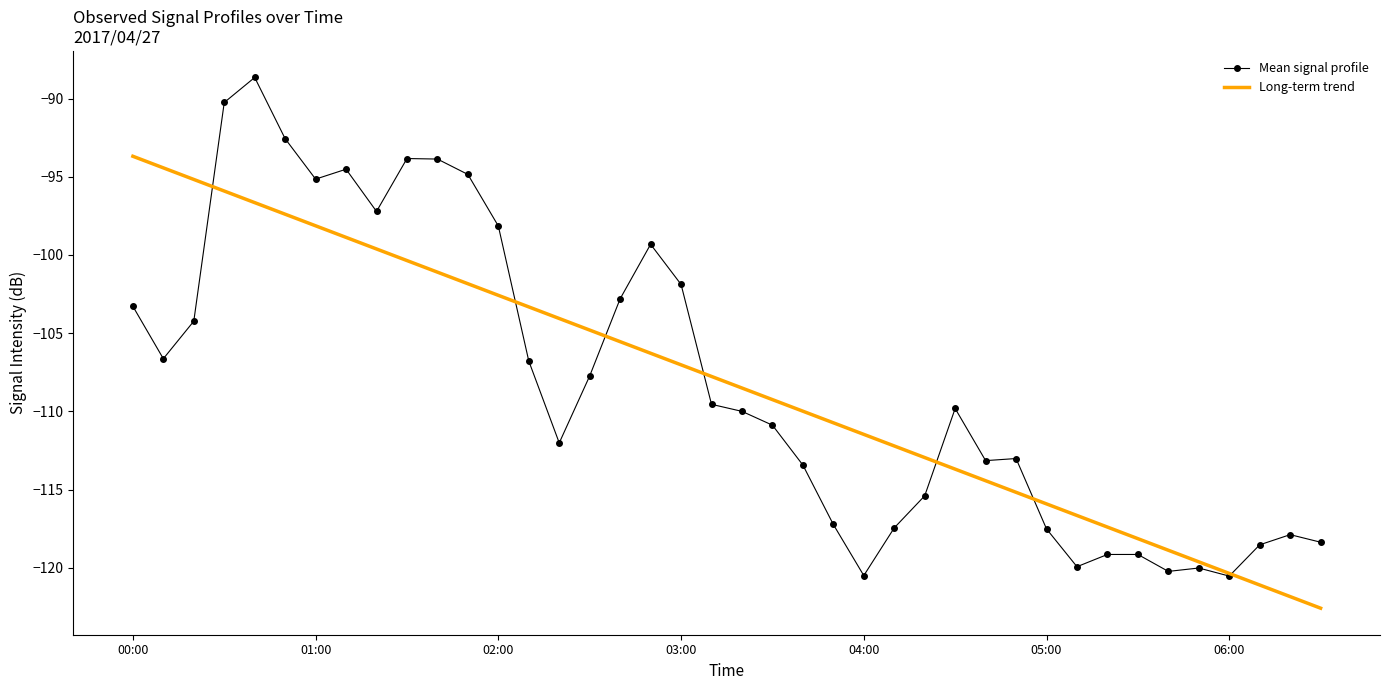

Which series has the largest range (max minus min)?

Mean signal profile